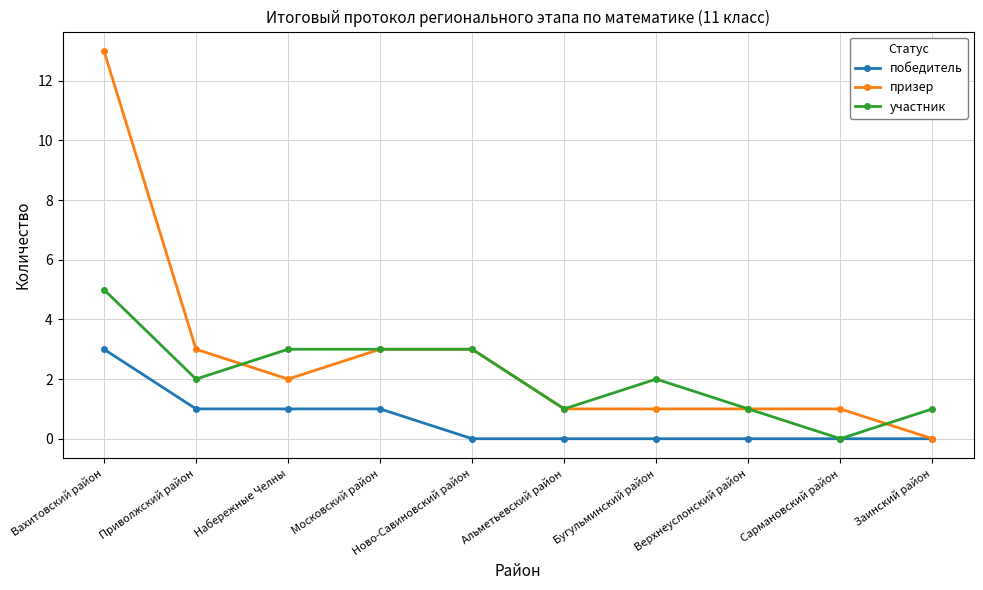

Read the участник value at Ново-Савиновский район.

3